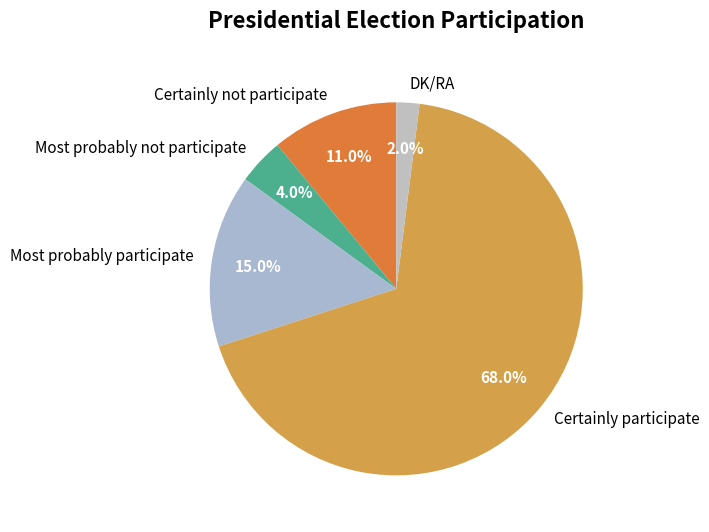

To the nearest percent, what is the difference between the Certainly participate and Most probably not participate slice percentages?

64%